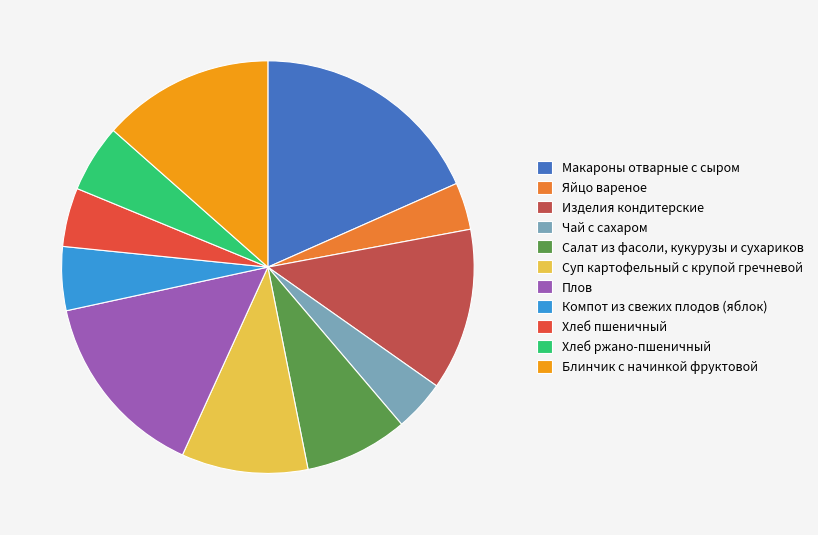

Rank the categories by value from lowest to highest.

Яйцо вареное, Чай с сахаром, Хлеб пшеничный, Компот из свежих плодов (яблок), Хлеб ржано-пшеничный, Салат из фасоли, кукурузы и сухариков, Суп картофельный с крупой гречневой, Изделия кондитерские, Блинчик с начинкой фруктовой, Плов, Макароны отварные с сыром